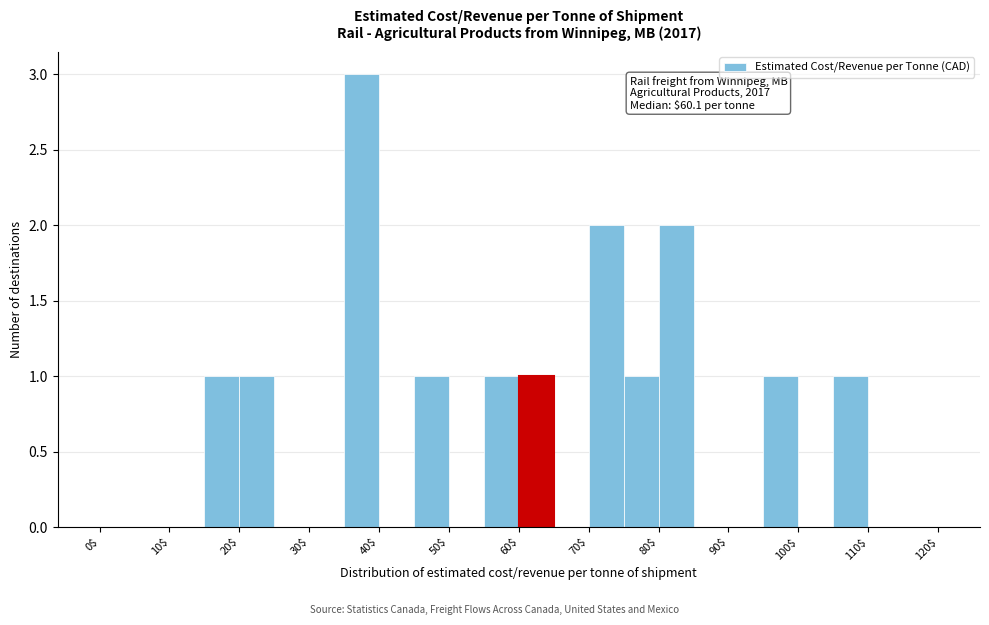

Over which range of the x-axis is the bar tallest?

35 to 40